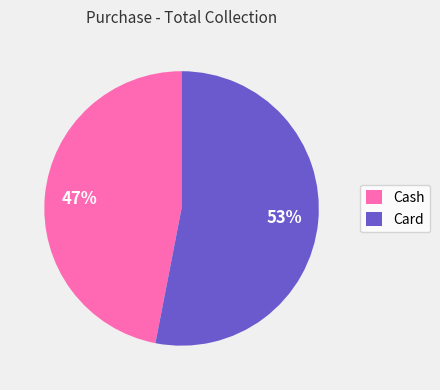

What is the ratio of the value at Card to the value at Cash?

1.1